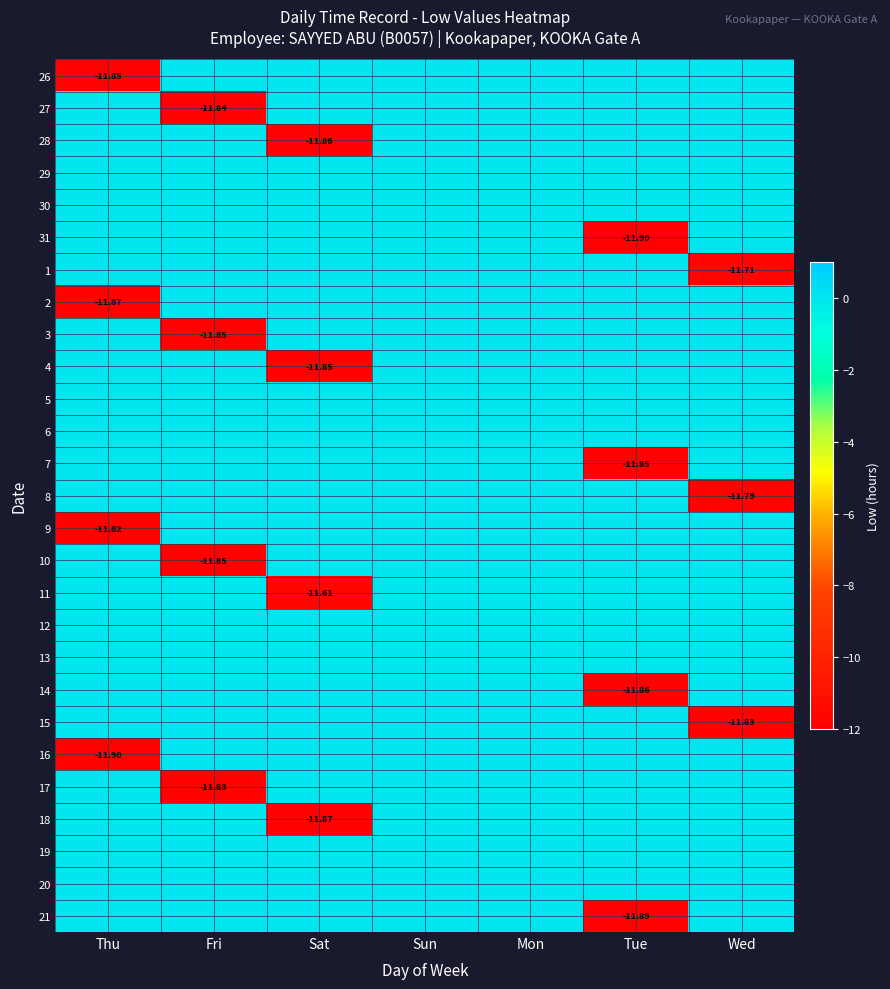

Rank the categories by 9 value from highest to lowest.

Fri, Sat, Sun, Mon, Tue, Wed, Thu